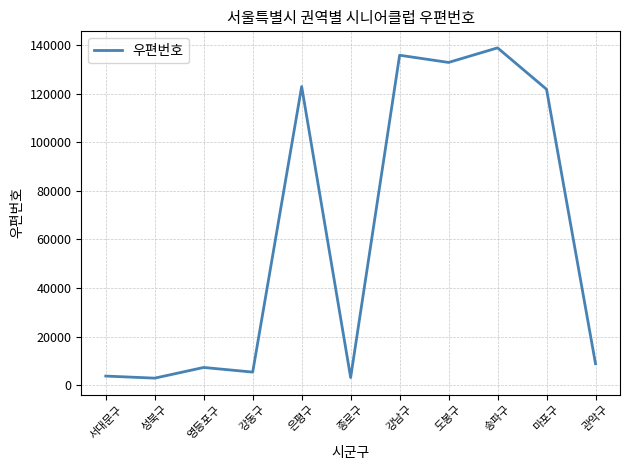

True or false: the data has more than 1 interior local peaks.

True